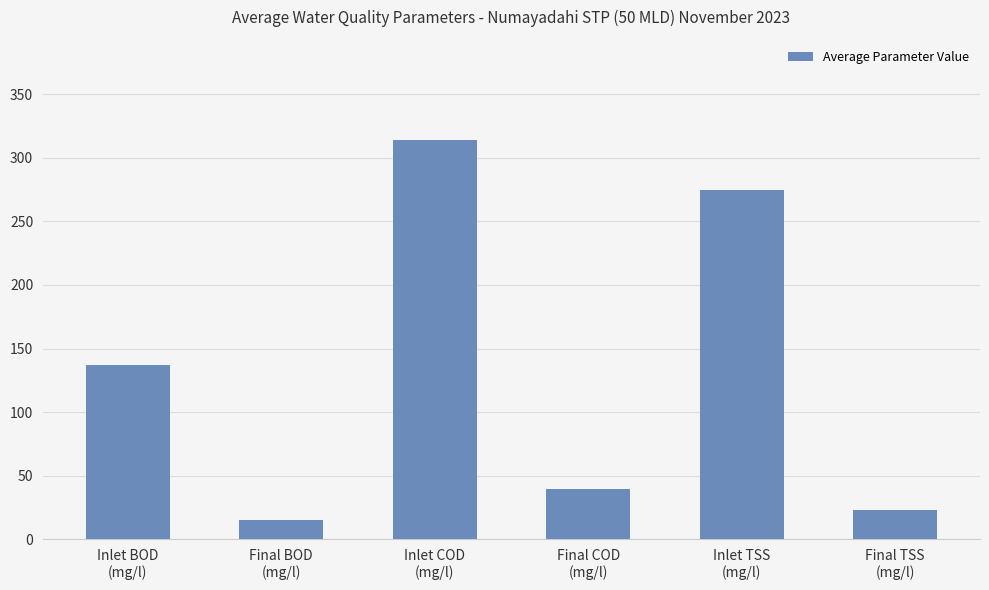

Where does the data first go above 137?

Inlet BOD
(mg/l)